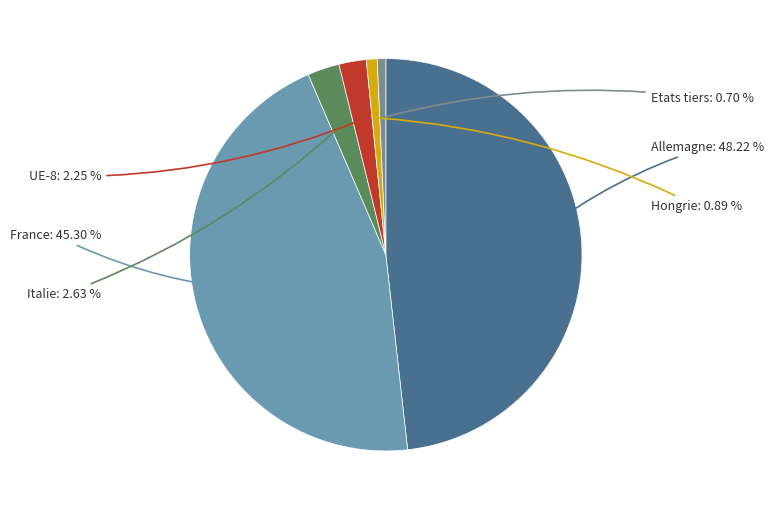

To the nearest percent, what percentage of the pie is UE-8?

2%